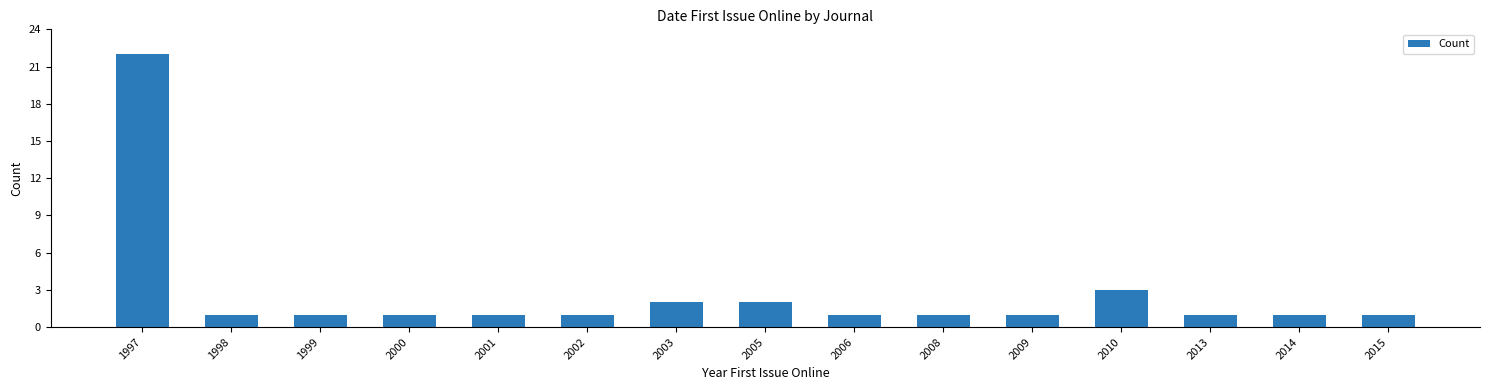

What is the change in value from 2001 to 2010?

+2